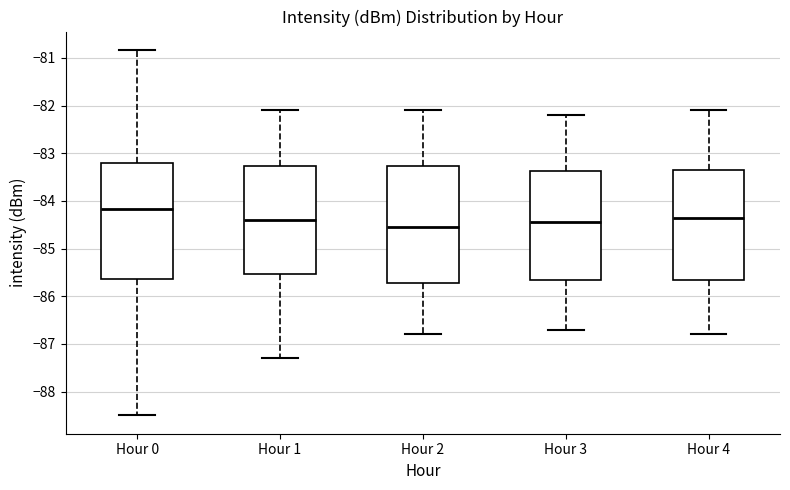

Where is the lower edge of the box for Hour 0 on the y-axis? The values are not printed on the chart, so give them approximately, as read against the axis.

-85.6